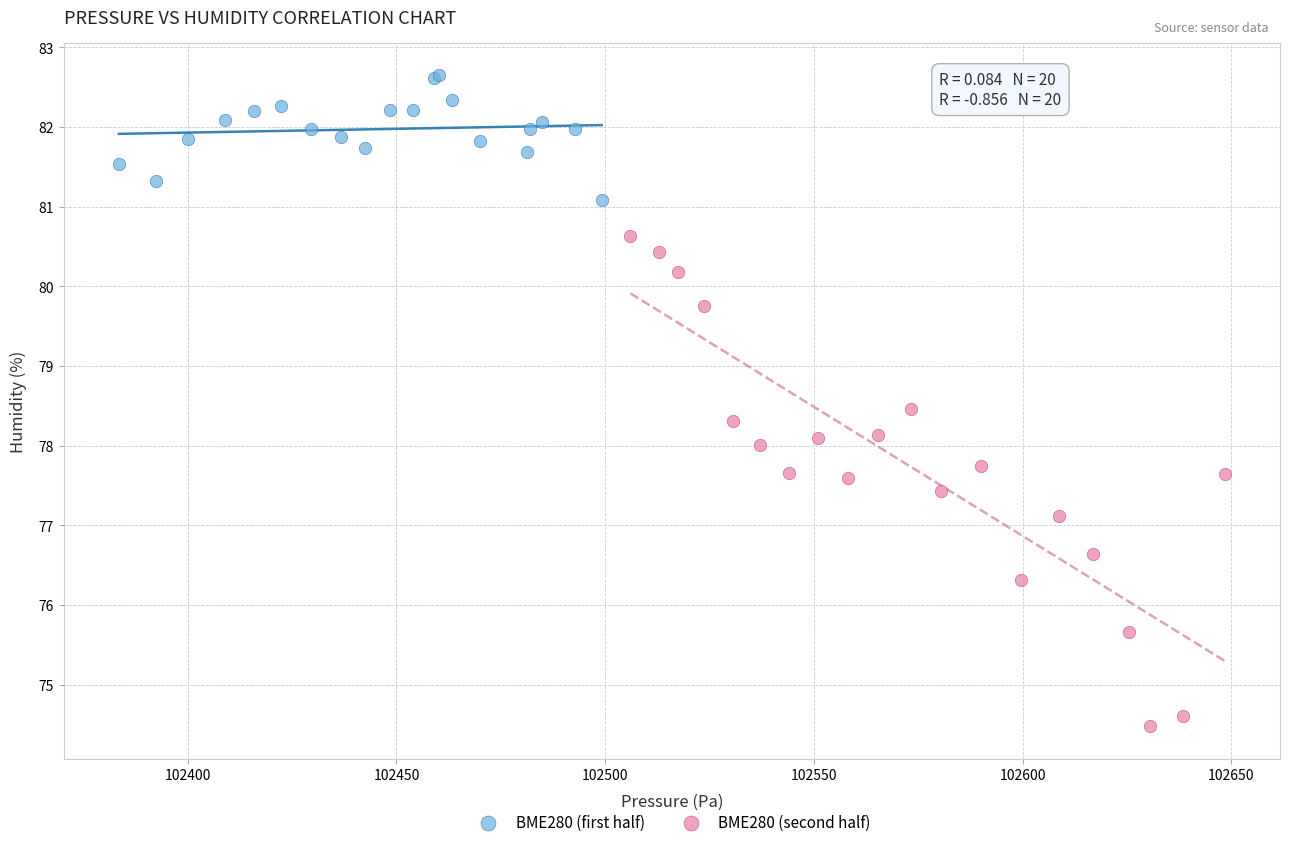

Which series reaches the minimum Y coordinate?

BME280 (second half)